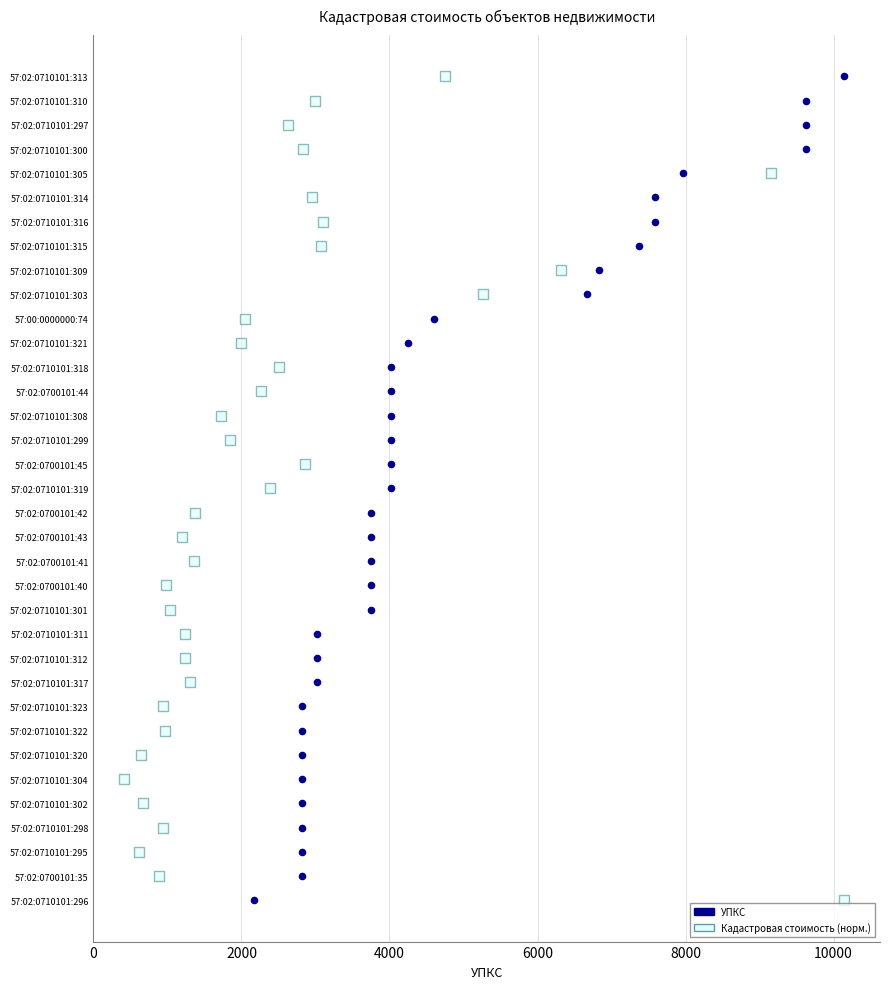

What are all the series names shown in the legend?

УПКС, Кадастровая стоимость (норм.)